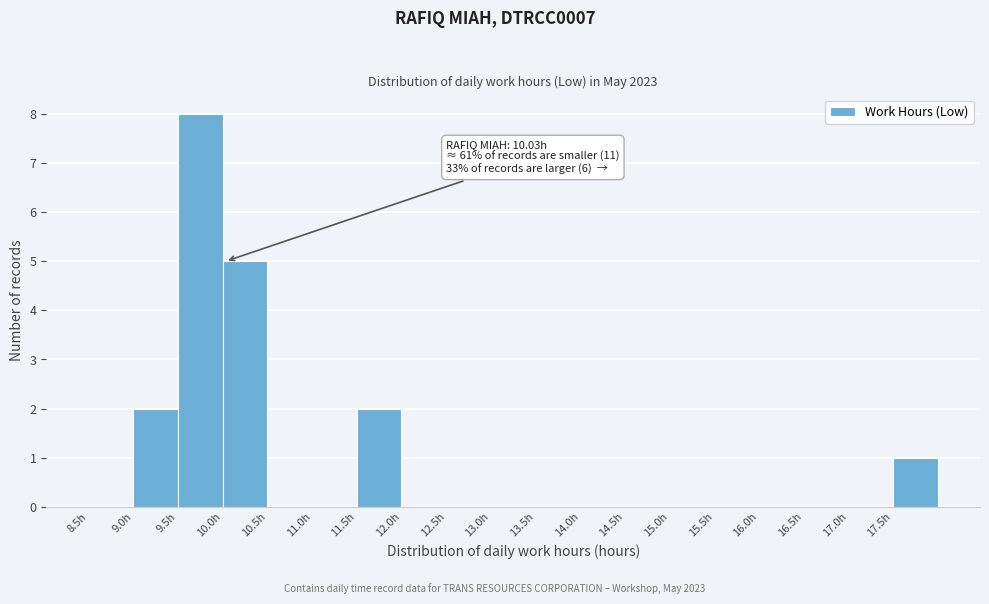

Over which range of the x-axis is the bar tallest?

9.5 to 10.0